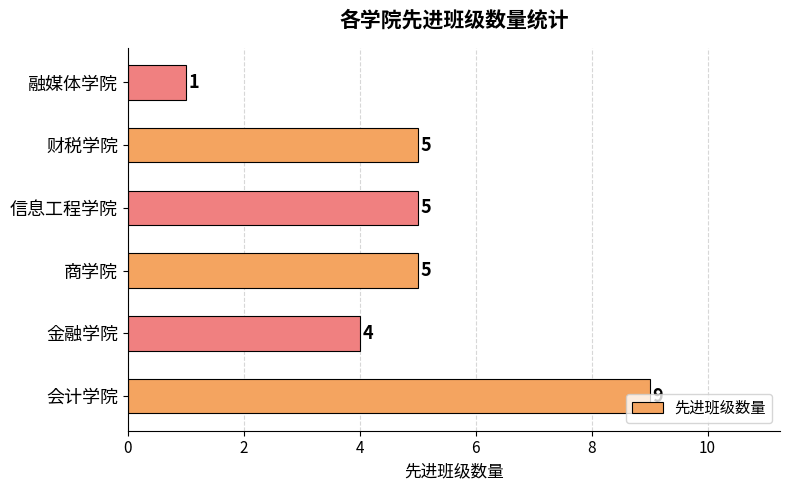

Is it true that the value at 信息工程学院 is 8?

False